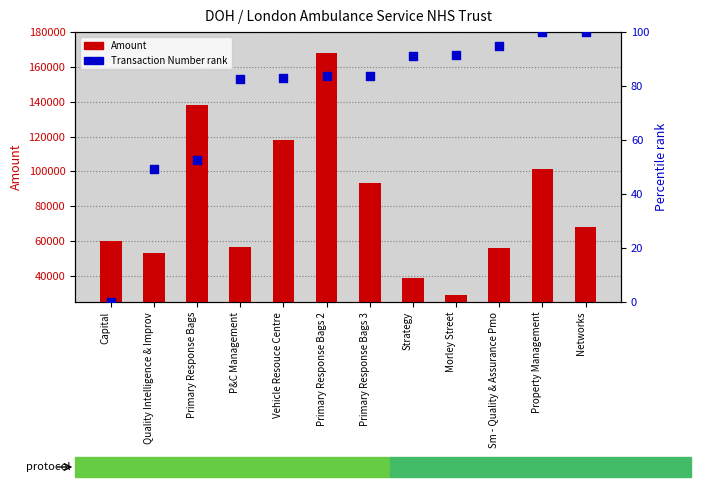

Which series reaches the minimum Y coordinate?

Transaction Number (normalized)